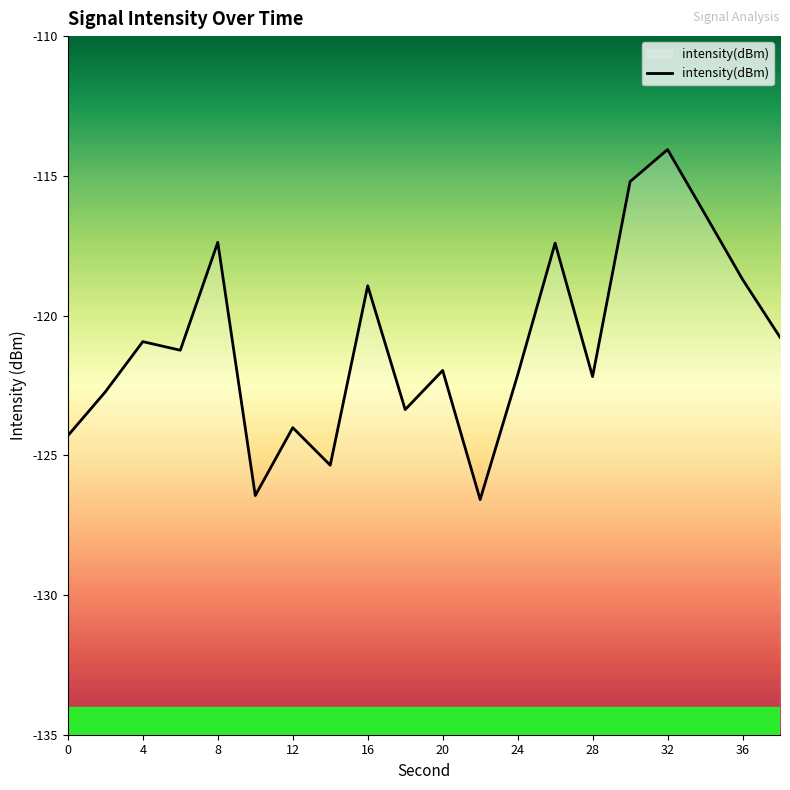

True or false: there are more than 0 points higher than both neighbors.

True